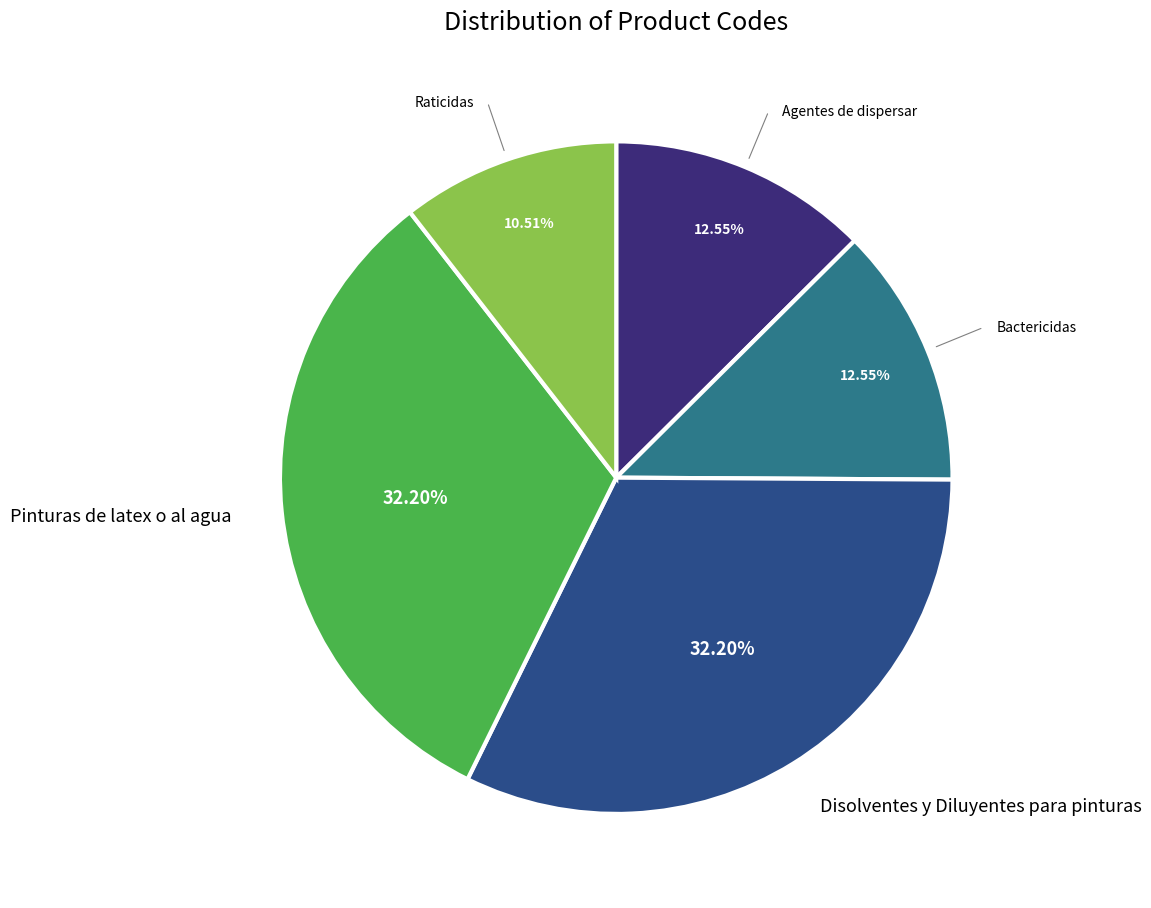

Is there a majority slice in this chart?

No